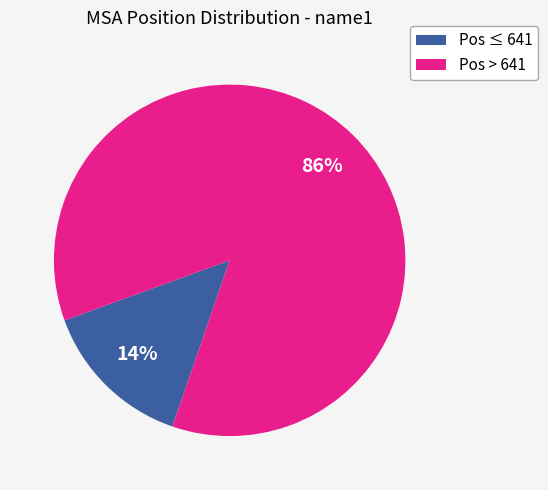

Does any single category account for the majority?

Yes